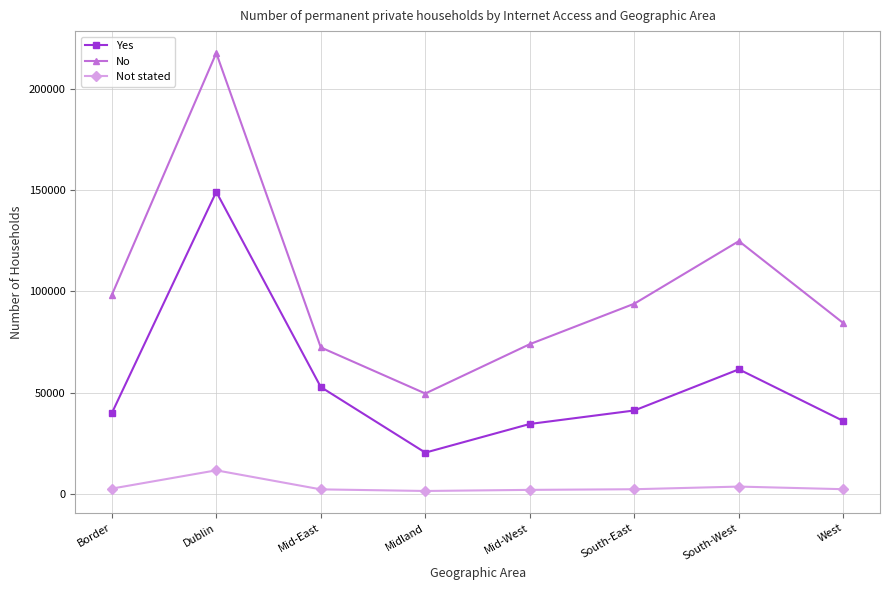

Which series has the widest spread of values?

No